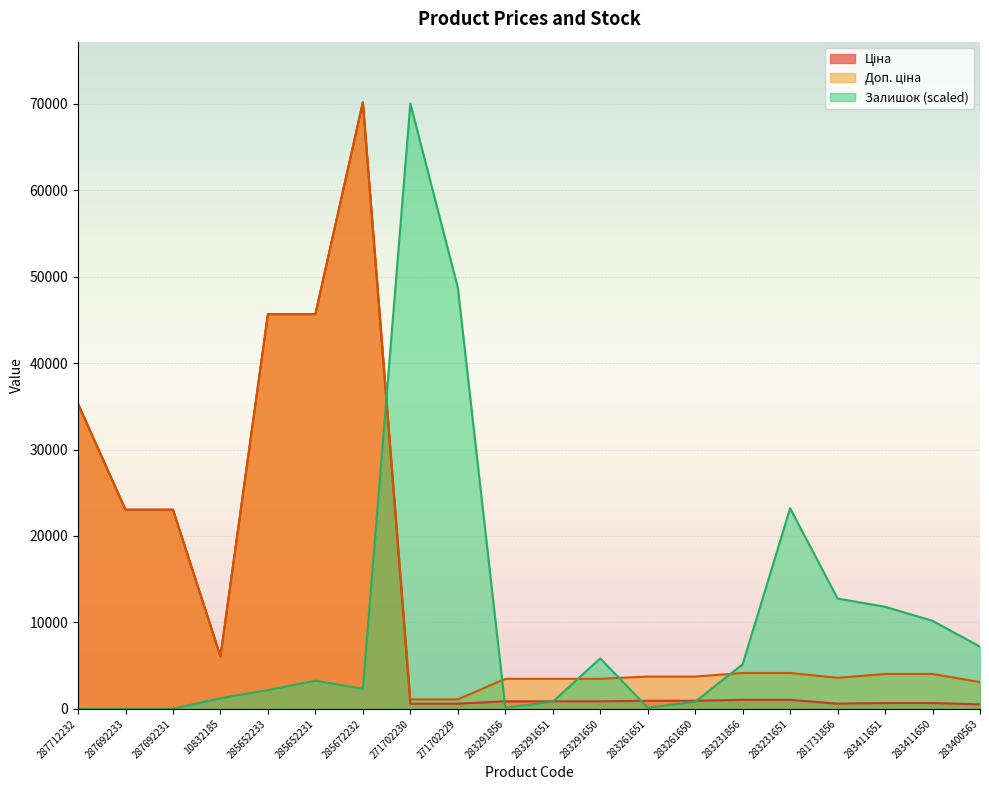

Is it true that Ціна equals 956.9 at 281731856?

False